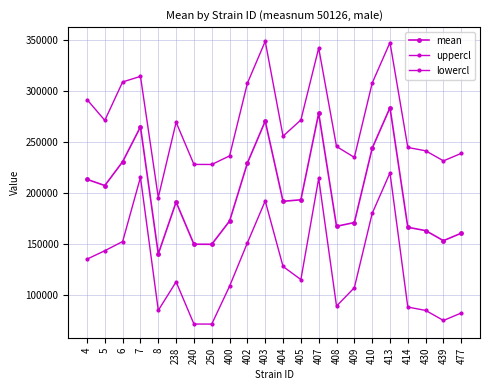

Does the chart have visible grid lines?

Yes